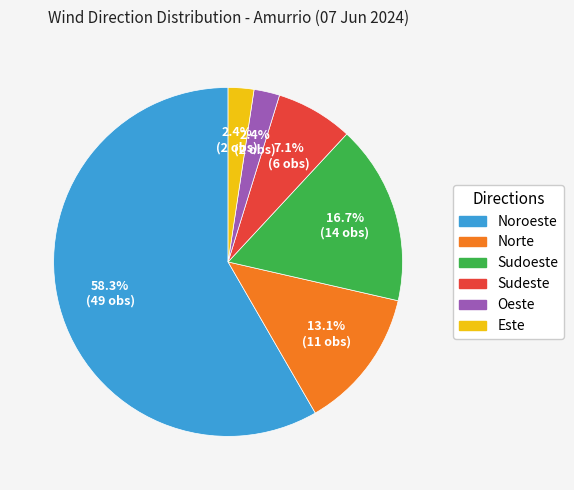

Is there a majority slice in this chart?

Yes